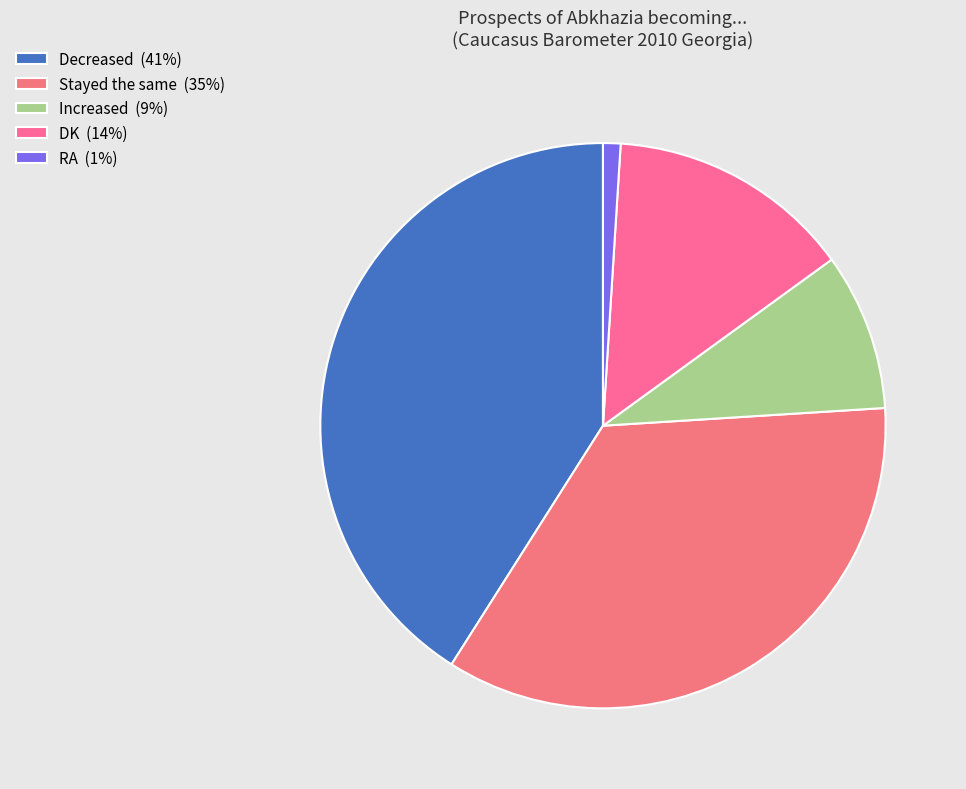

Is DK the majority of the pie?

No